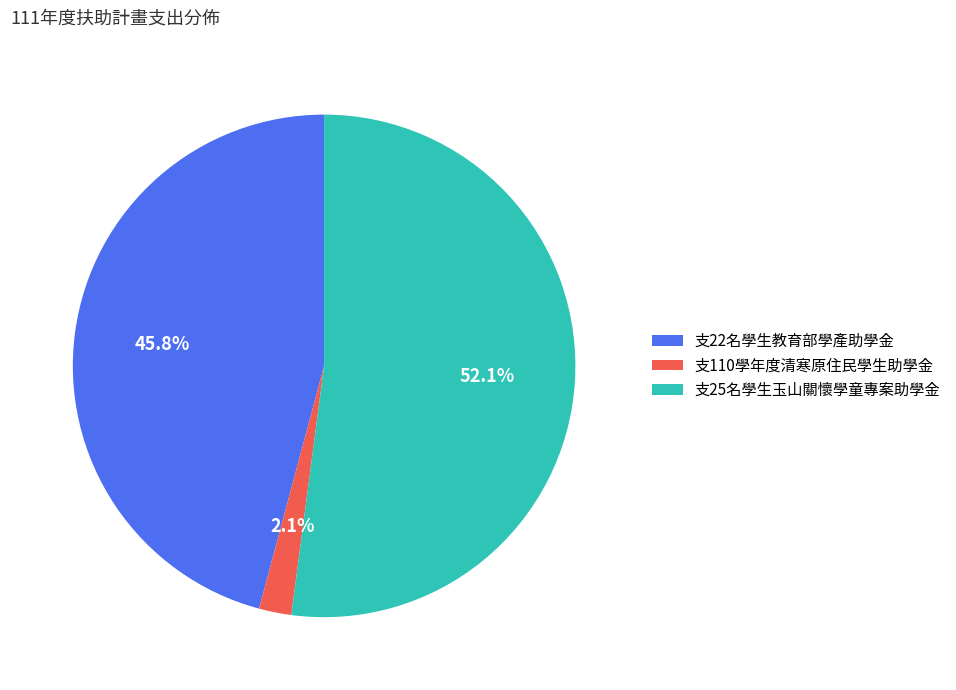

Is it true that 支25名學生玉山關懷學童專案助學金 is 44% of the pie?

False